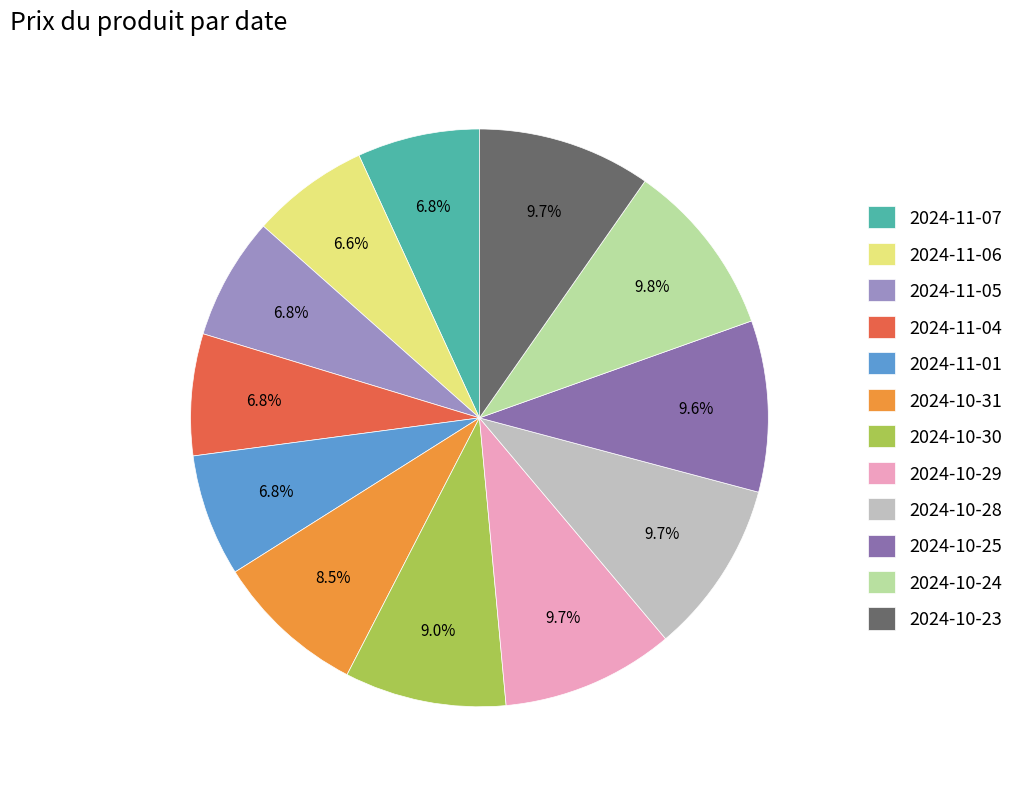

The 2024-11-07 slice represents 7% of the pie. True or false?

True